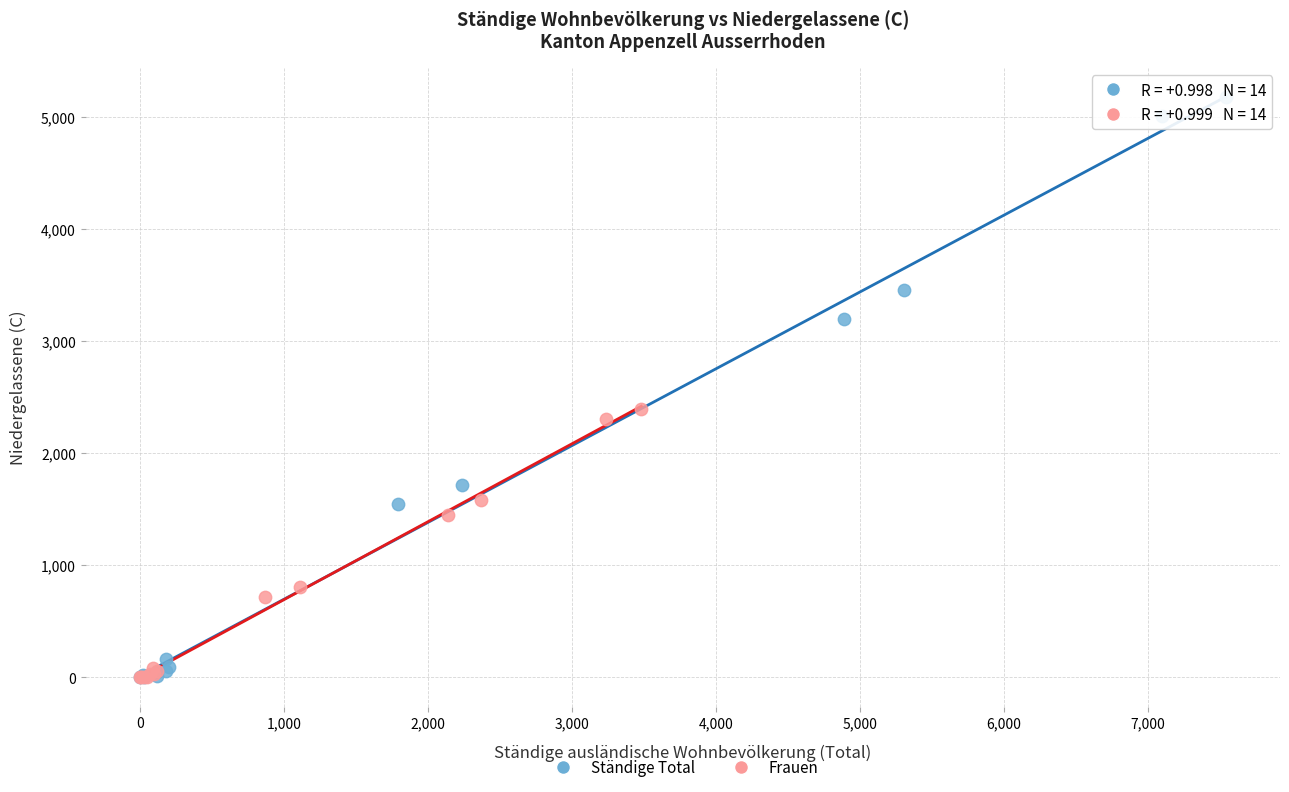

What are all the series names shown in the legend?

Ständige Total, Frauen